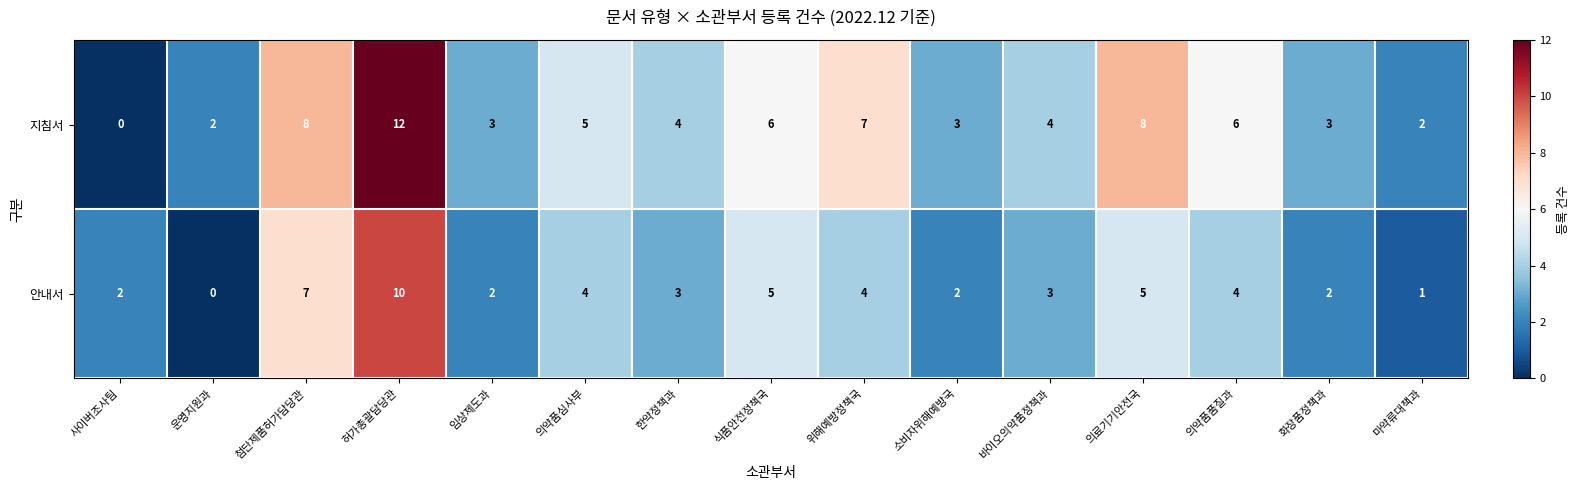

At which category is the sum across all series the highest?

허가총괄담당관